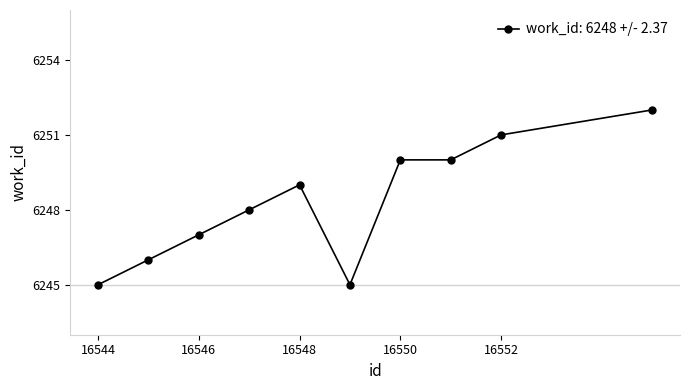

What is the sum of all values?

62483